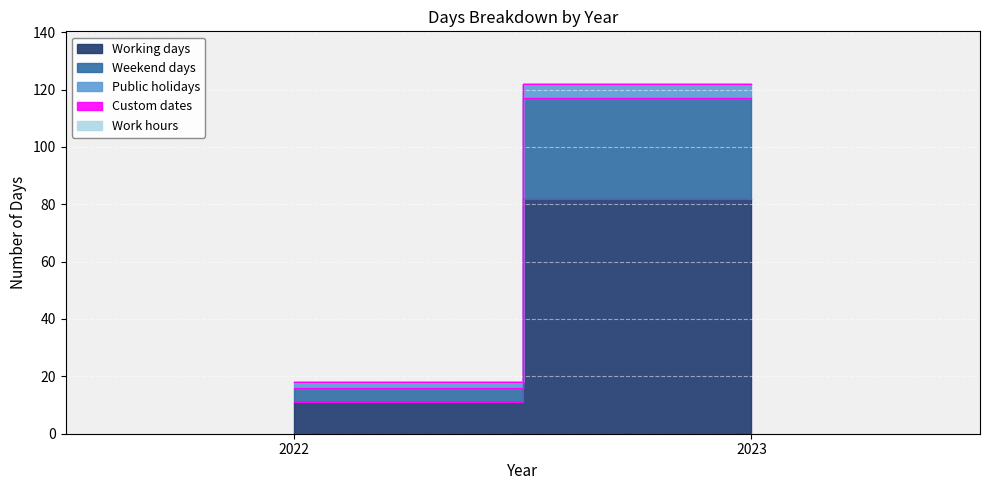

Which series has the largest range (max minus min)?

Working days